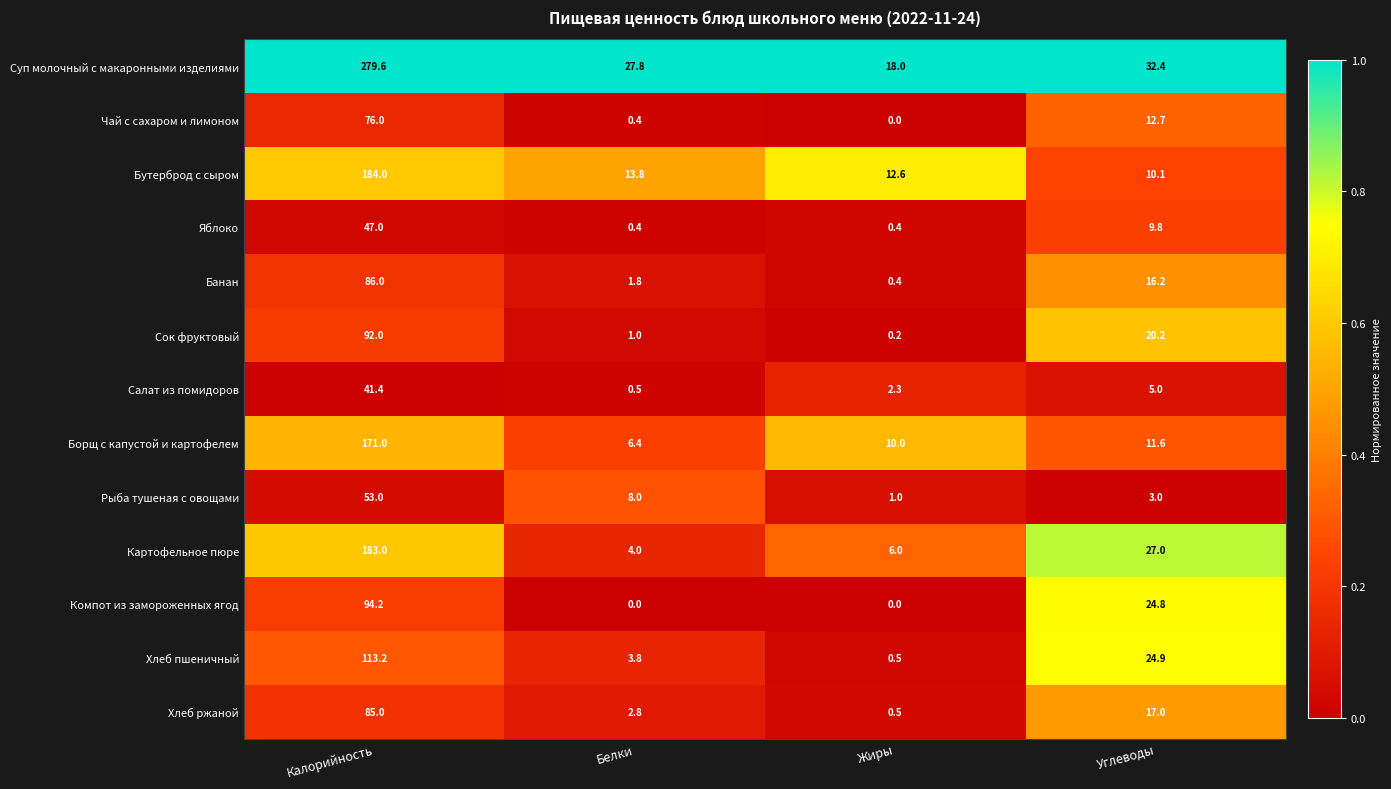

What value does the Банан series have at Белки?

1.8